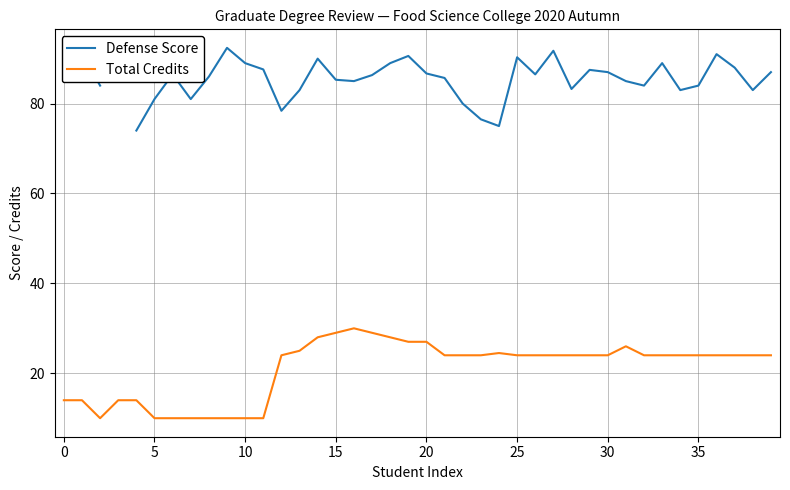

Rank the series at 27 from highest to lowest value.

Defense Score, Total Credits